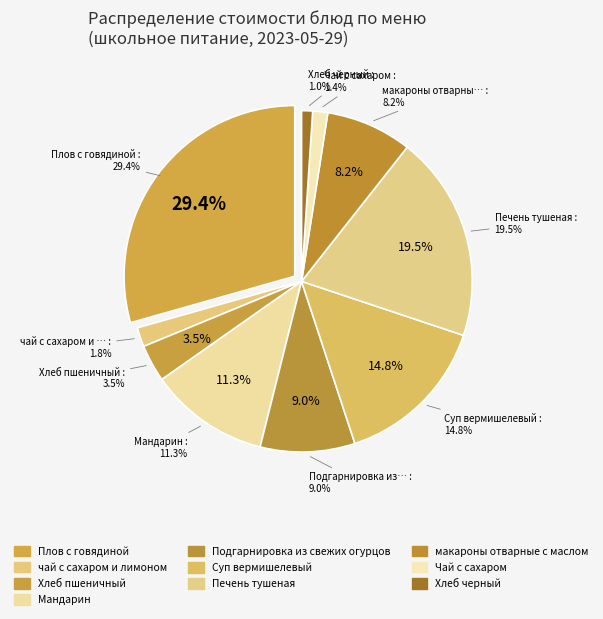

What percentage is the Плов с говядиной slice, to the nearest percent?

29%